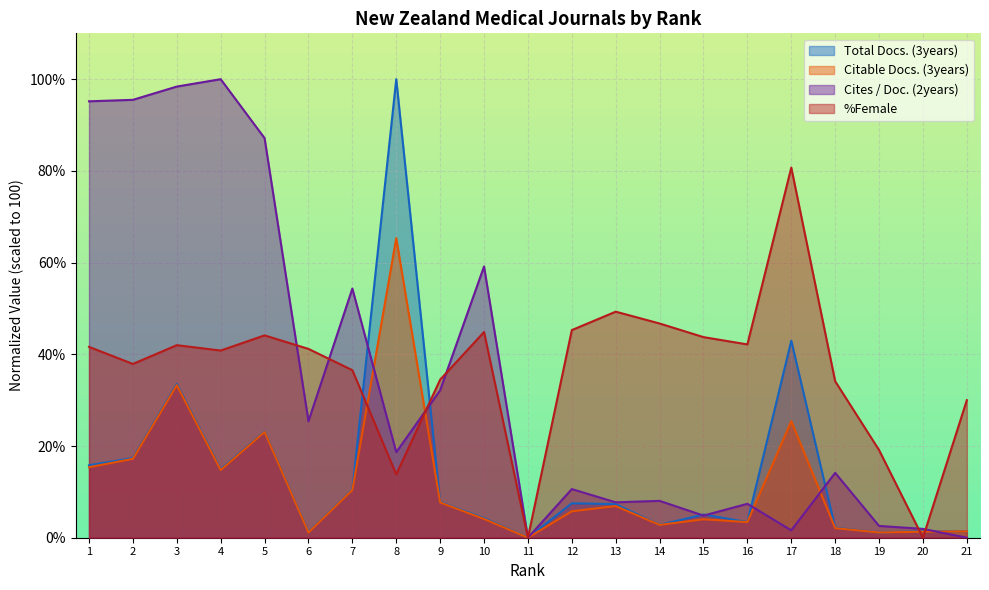

True or false: Citable Docs. (3years) and Total Docs. (3years) intersect in this chart.

False